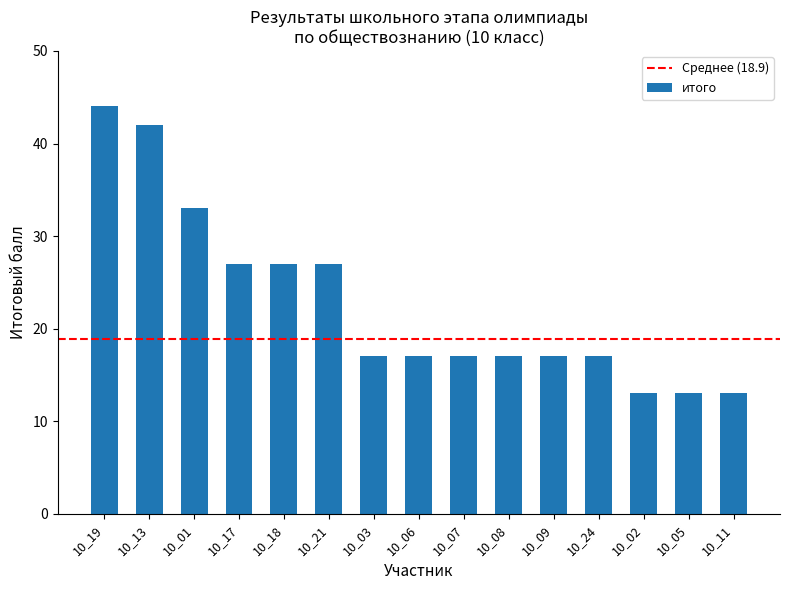

Is it true that the value at 10_19 is 44?

True